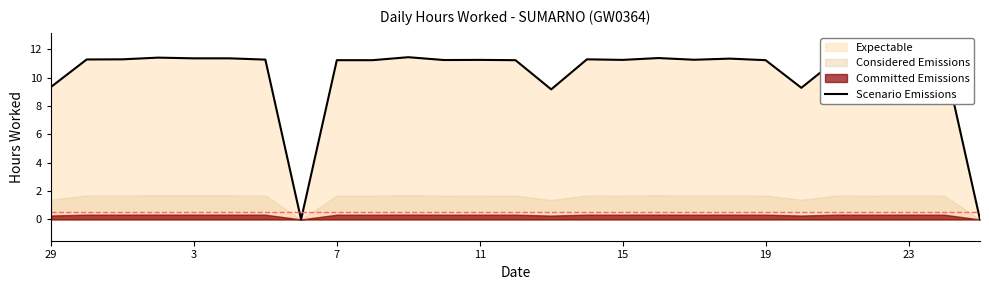

How many positive values are there?

25